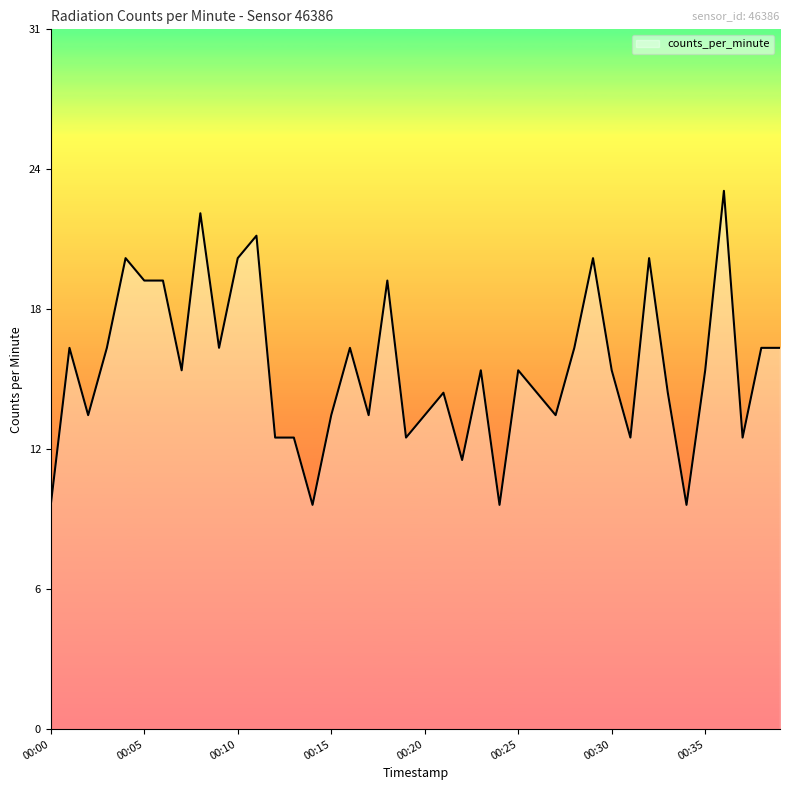

How many interior local peaks (higher than both neighbors) does the data have?

12